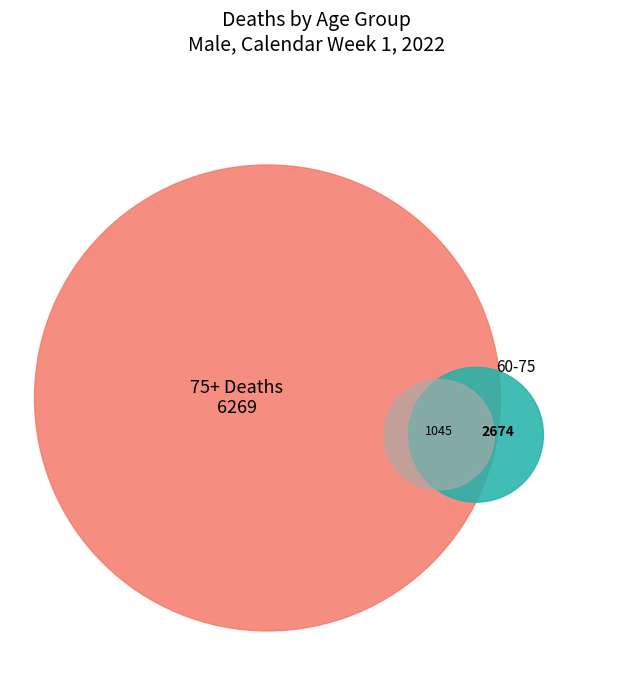

Is there any slice that represents more than half of the pie?

No